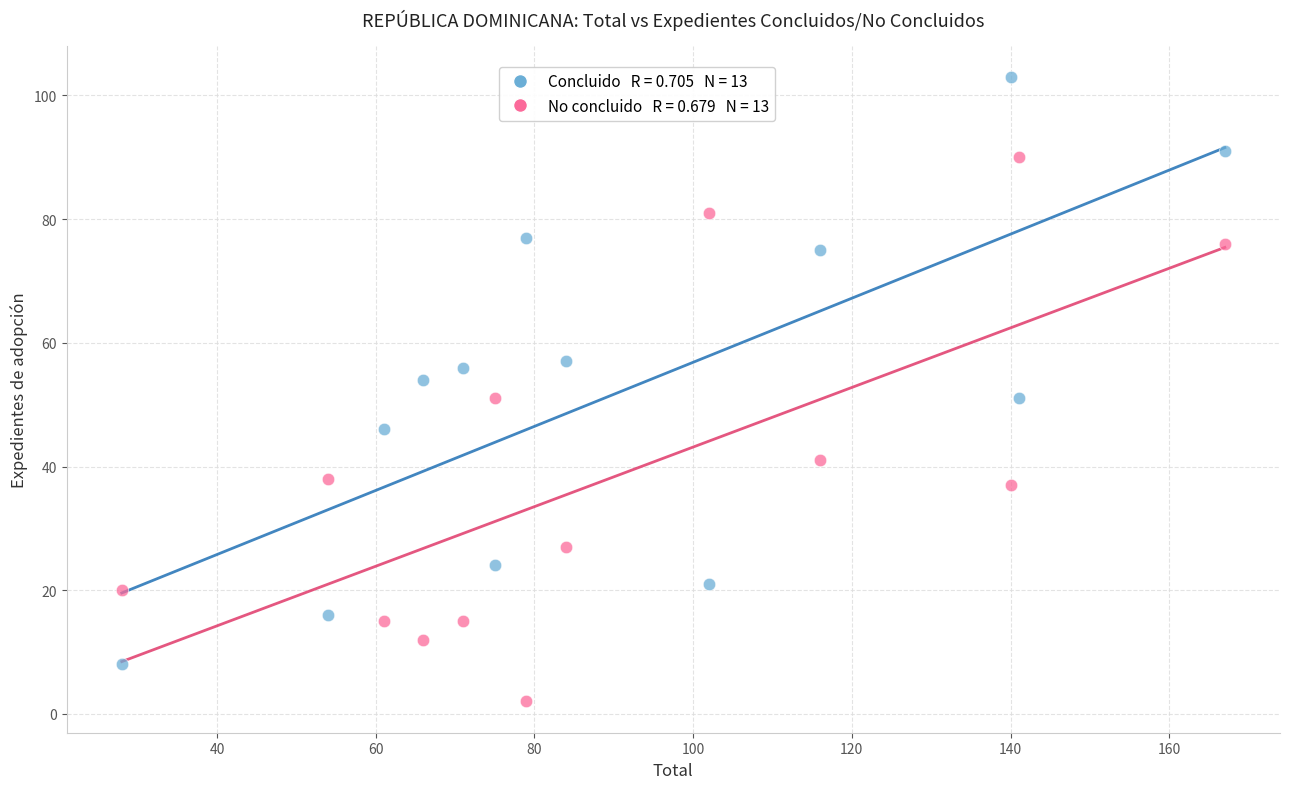

Across all data points, what is the range of X values (max minus min)?

139